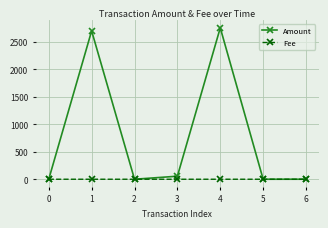

What are all the series names shown in the legend?

Amount, Fee